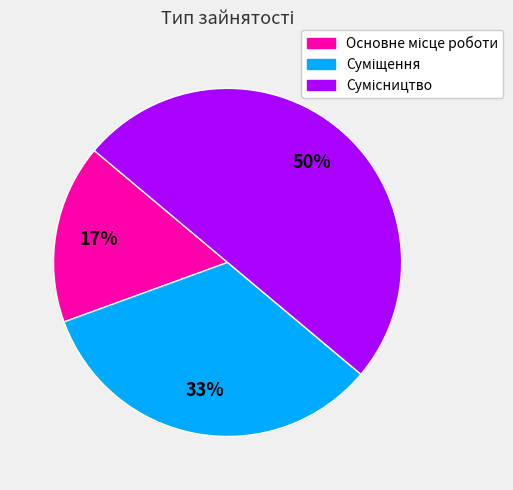

To the nearest percent, what is the average slice percentage?

33%